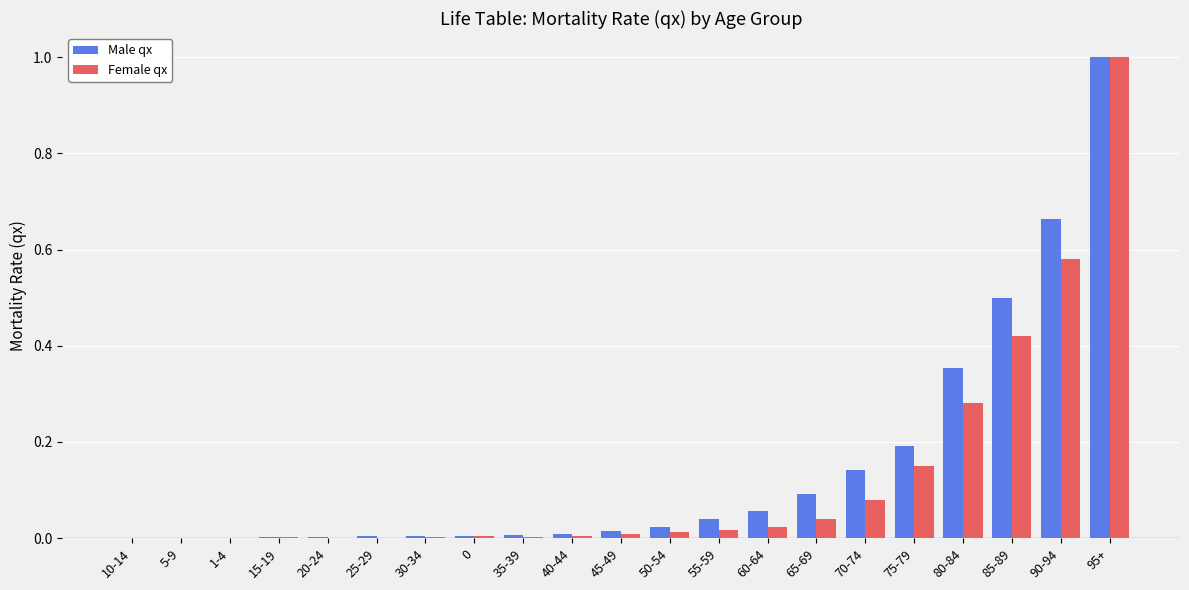

Which series has the largest total across all categories?

Male qx